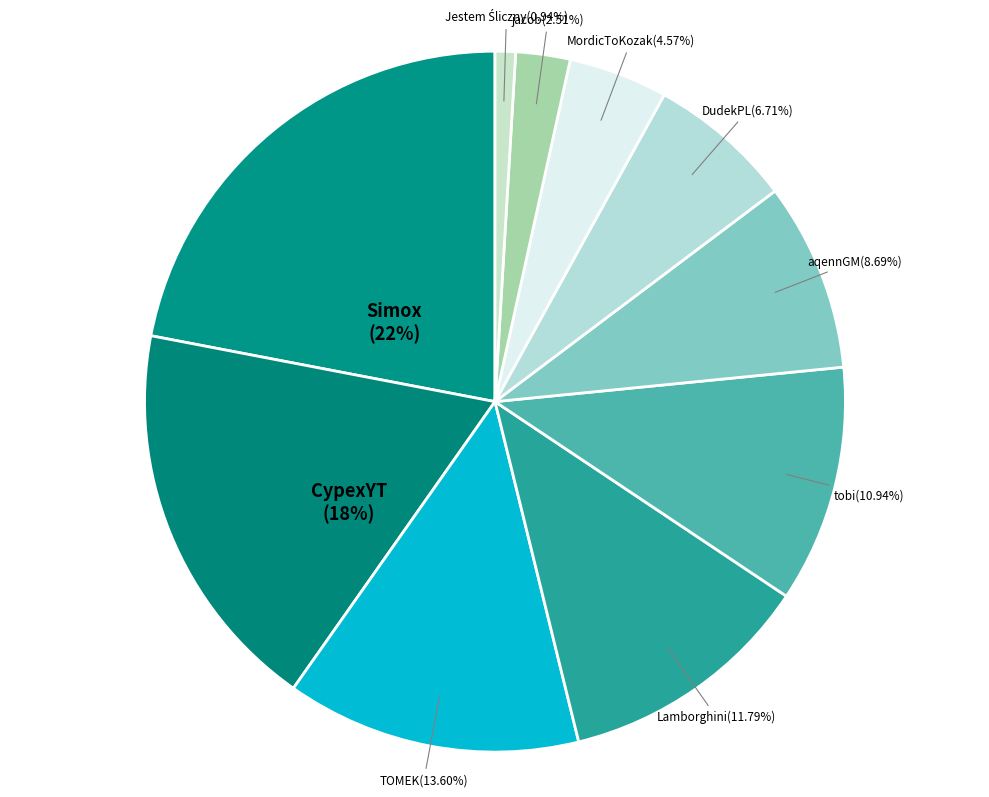

Is there a majority slice in this chart?

No